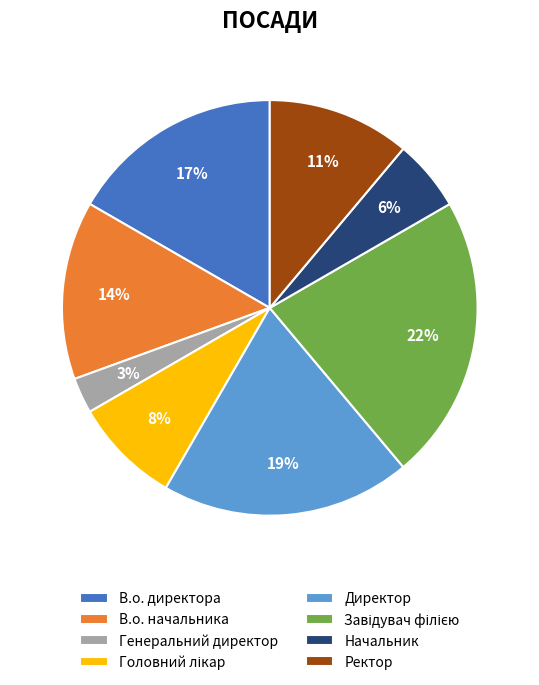

How many slices are in this pie chart?

8